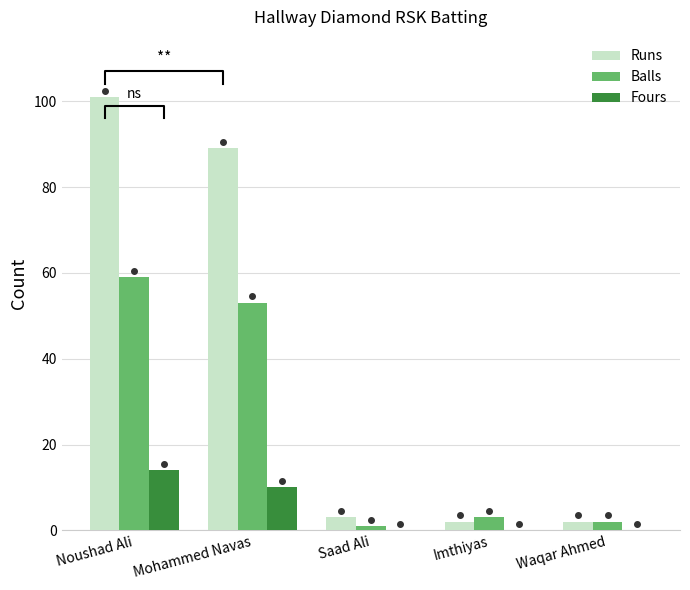

Rank the series at Noushad Ali from lowest to highest value.

Fours, Balls, Runs